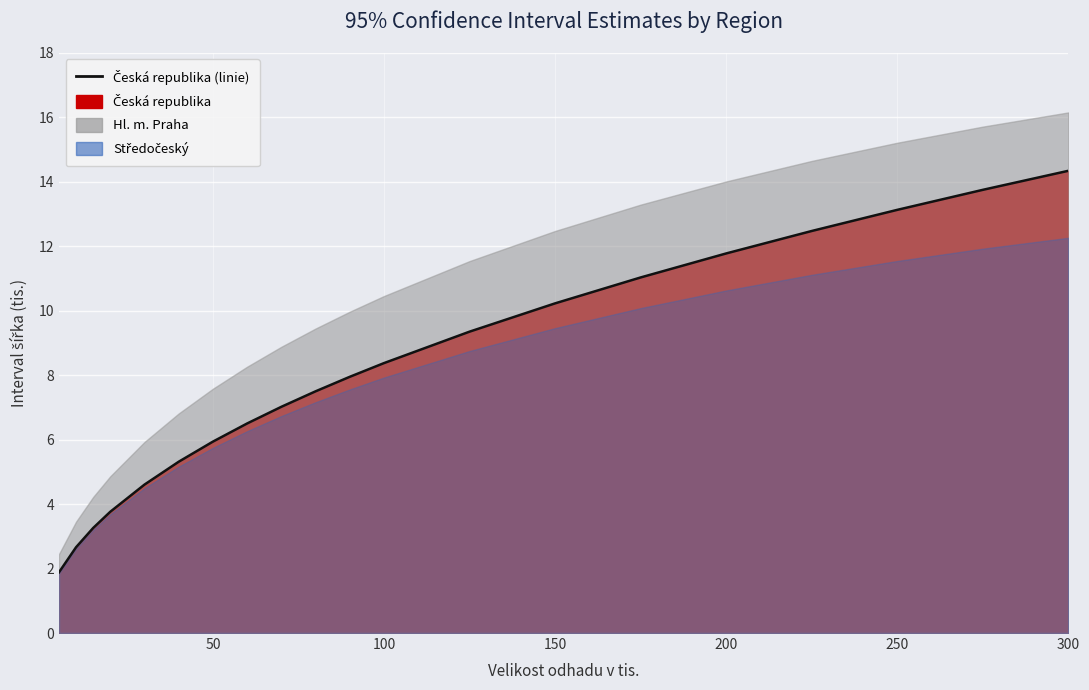

Does the chart display data point markers on the line(s)?

No